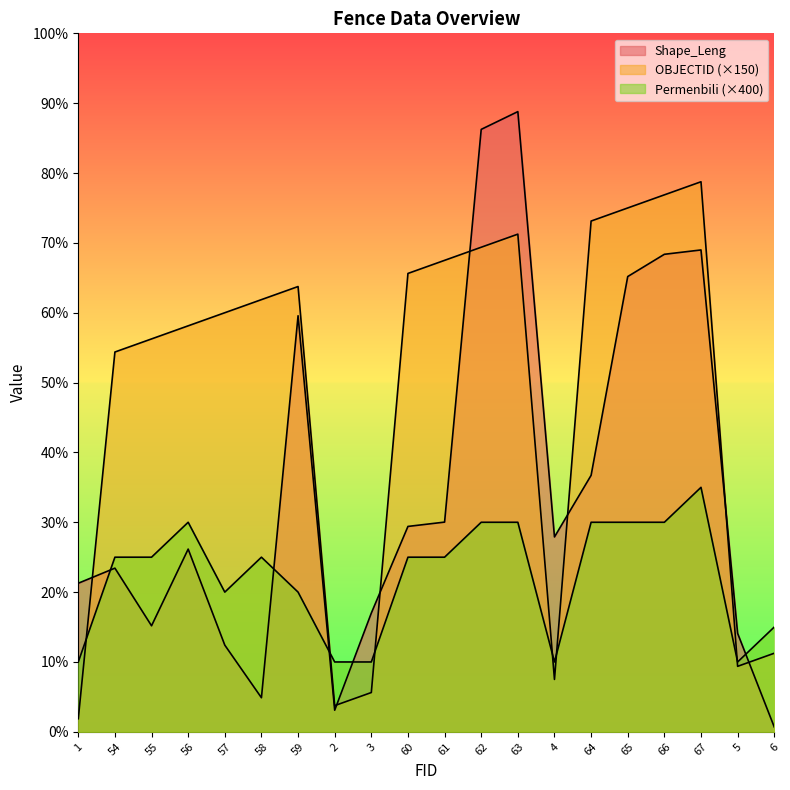

What is the approximate value of Permenbili at 2?

800.0